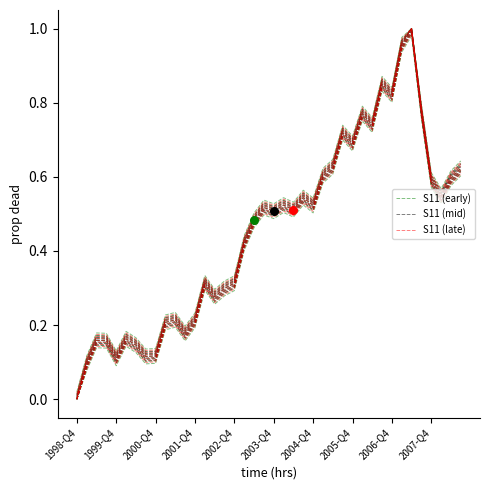

Is the value of S11 (mid) at 39 greater than the value of S11 (early) at 27?

No